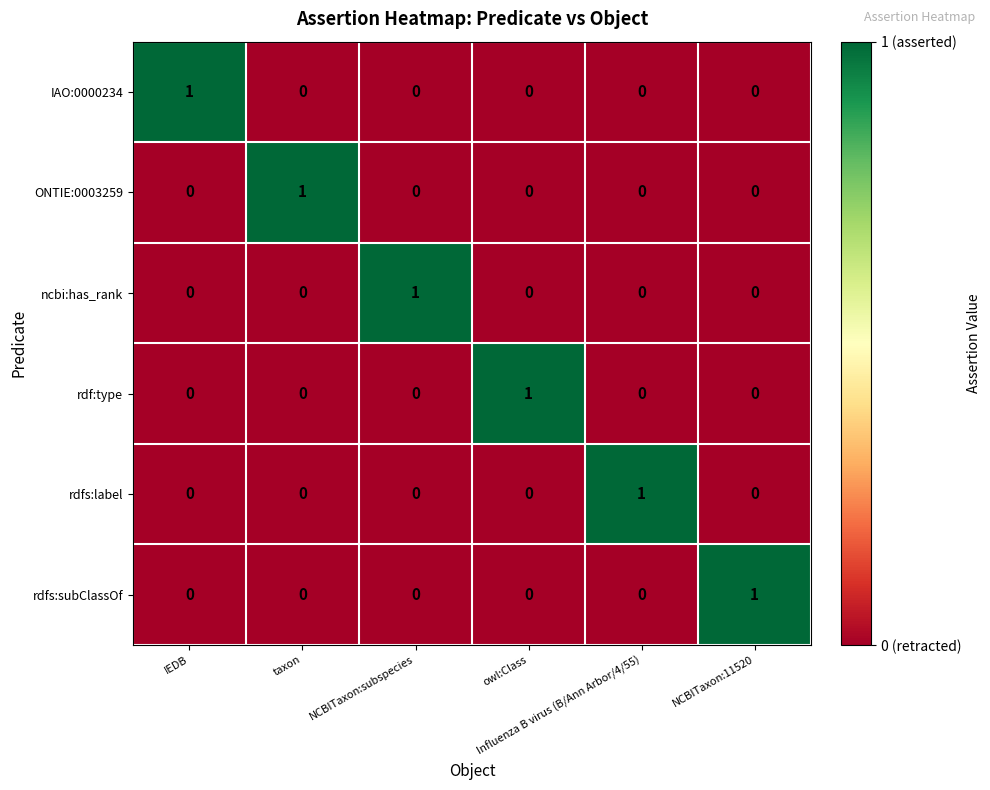

Count the ONTIE:0003259 values in the range 0 to 1.

6